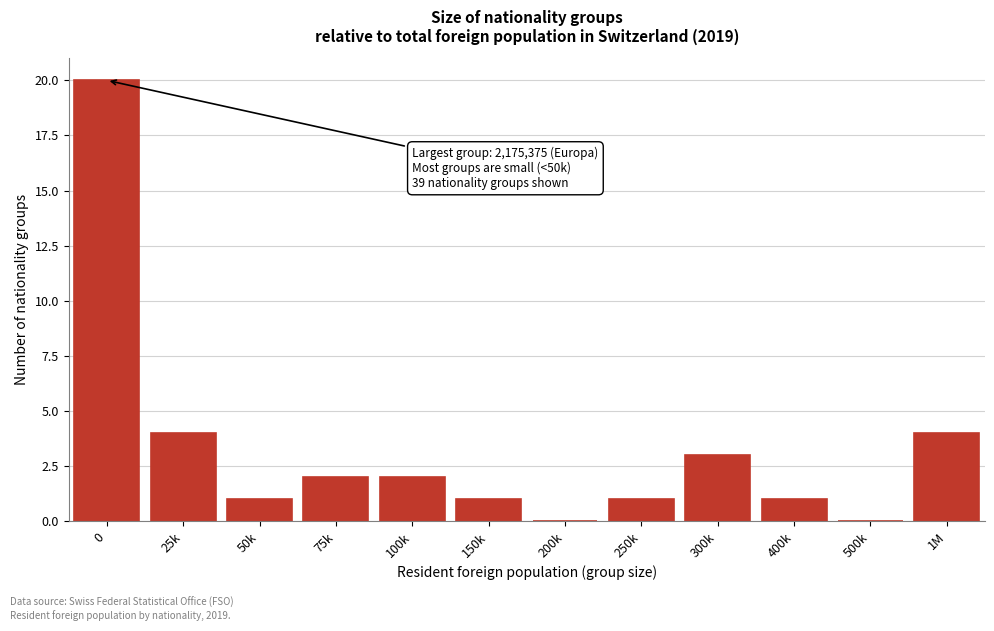

Reading left to right, list all the values displayed in this chart.

0=20	25k=4	50k=1	75k=2	100k=2	150k=1	200k=0	250k=1	300k=3	400k=1	500k=0	1M=4